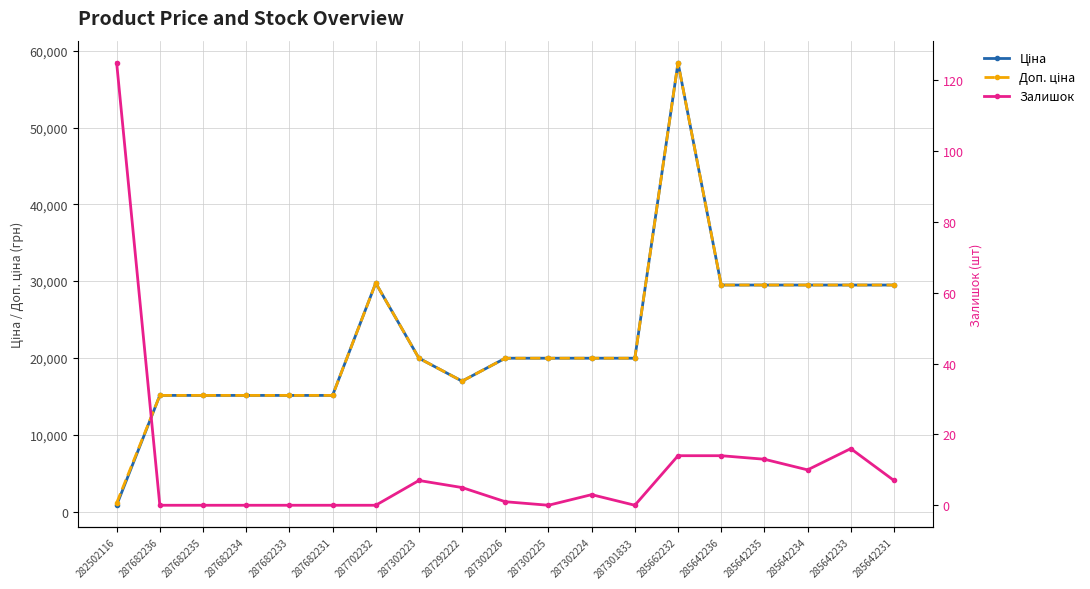

Reading right to left, what are all the values shown in this chart?

Ціна: 29491.5	29491.5	29491.5	29491.5	29491.5	58426.5	19964.2	19964.2	19964.2	19964.2	16976.3	19964.2	29747.2	15120.0	15120.0	15120.0	15120.0	15120.0	818.5
Доп. ціна: 29491.5	29491.5	29491.5	29491.5	29491.5	58426.5	19964.2	19964.2	19964.2	19964.2	16976.3	19964.2	29747.2	15120.0	15120.0	15120.0	15120.0	15120.0	1109.2
Залишок: 7.0	16.0	10.0	13.0	14.0	14.0	0.0	3.0	0.0	1.0	5.0	7.0	0.0	0.0	0.0	0.0	0.0	0.0	125.0